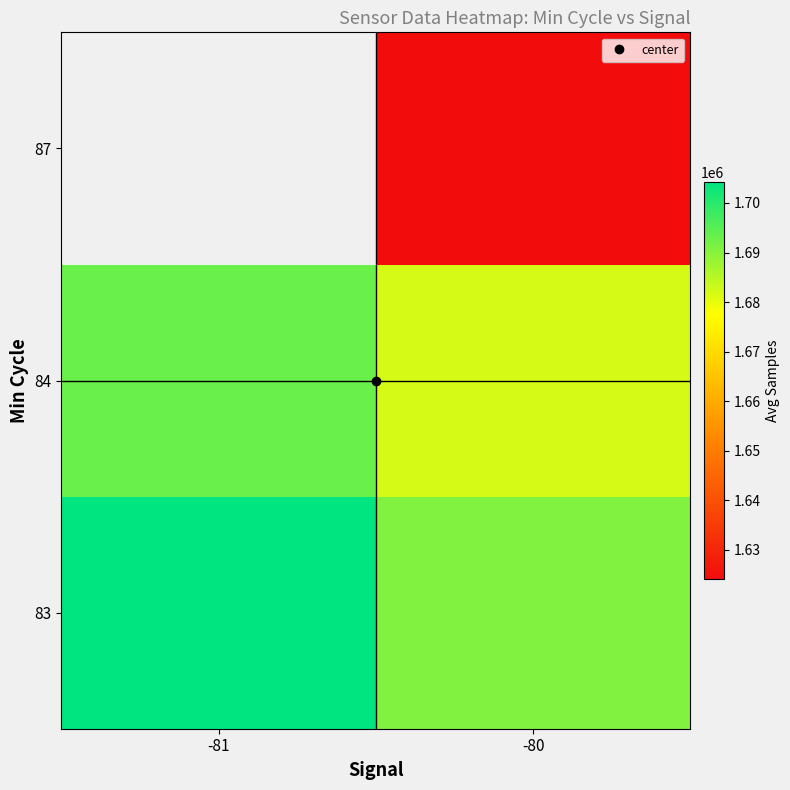

Which category has the highest value across all series?

-81